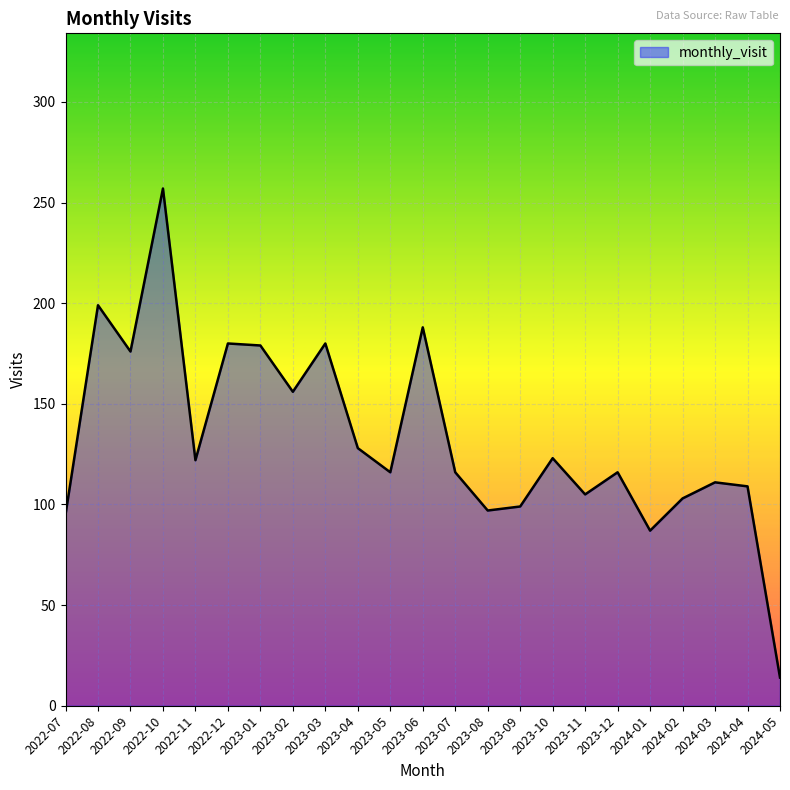

Is it true that the value at 2023-08 is 22?

False